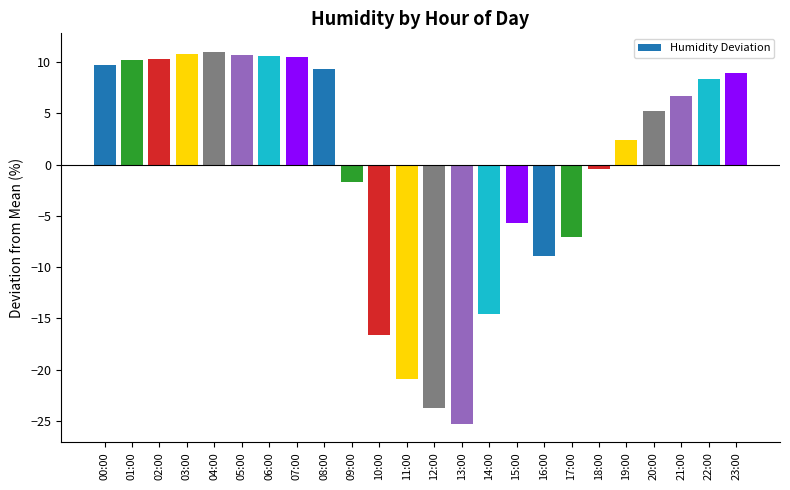

What is the value of the 14th bar from the left?

-25.3